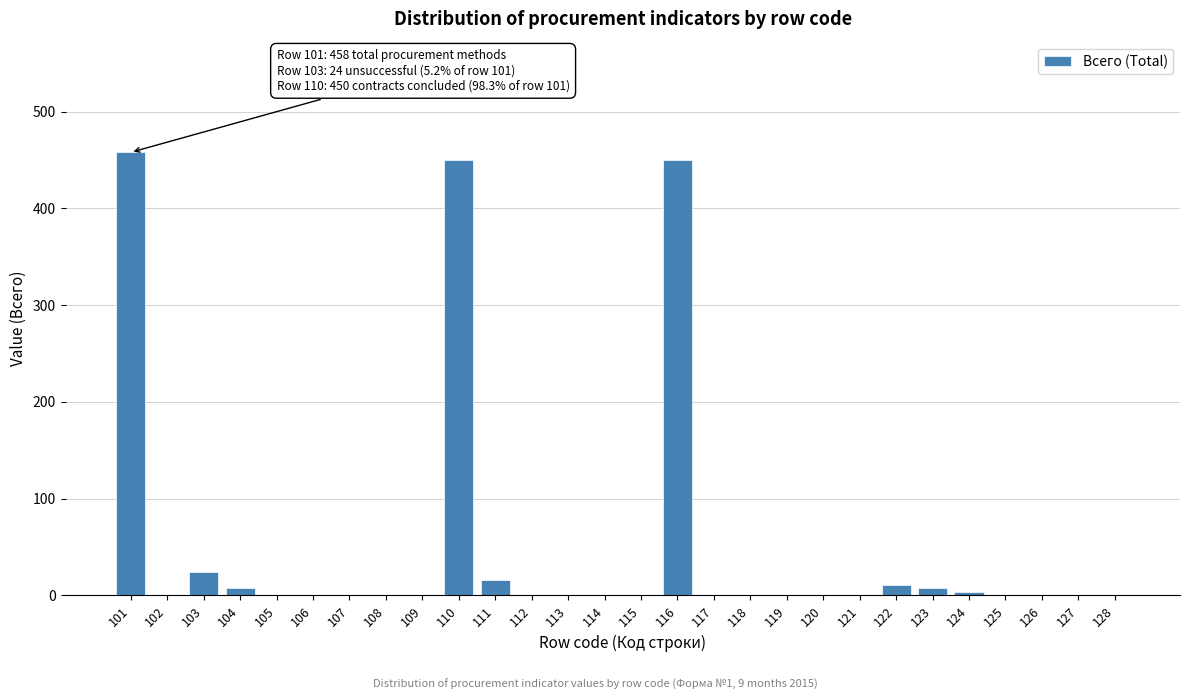

Reading left to right, list all the values displayed in this chart.

101=458	102=0	103=24	104=8	105=0	106=0	107=0	108=0	109=0	110=450	111=16	112=0	113=0	114=0	115=0	116=450	117=0	118=0	119=0	120=0	121=0	122=11	123=8	124=3	125=0	126=0	127=0	128=0